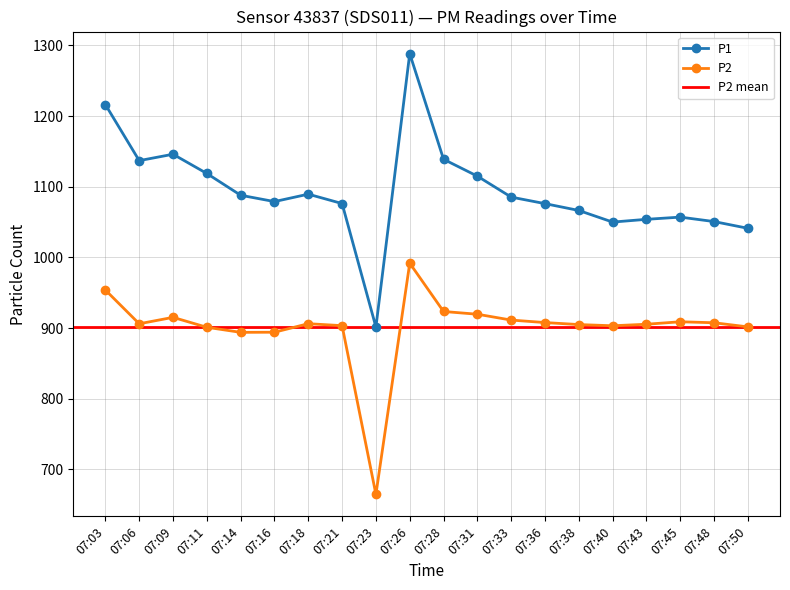

List the series in order of their overall mean, lowest first.

P2, P1